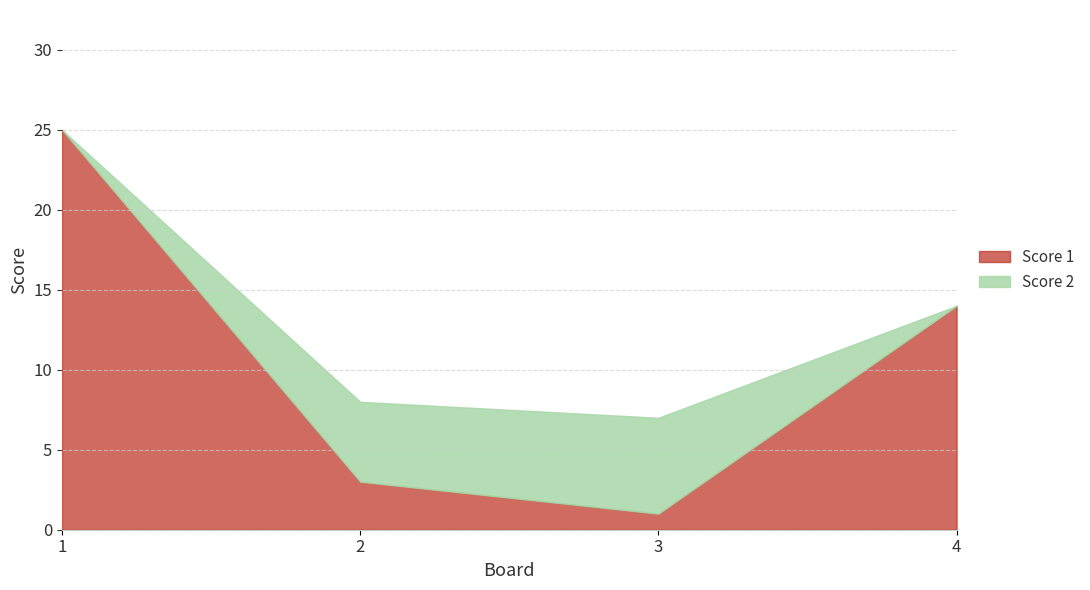

At which category is the sum across all series the highest?

1